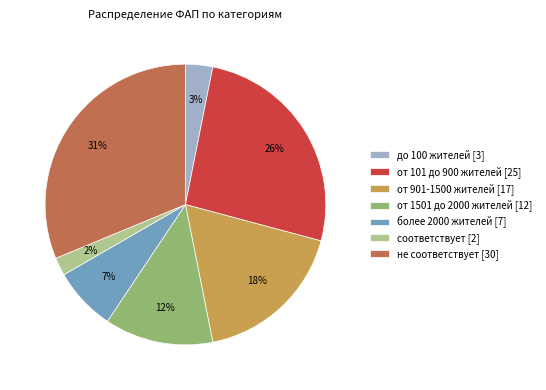

Do от 1501 до 2000 жителей [12] and соответствует [2] together represent more than half of the pie?

No